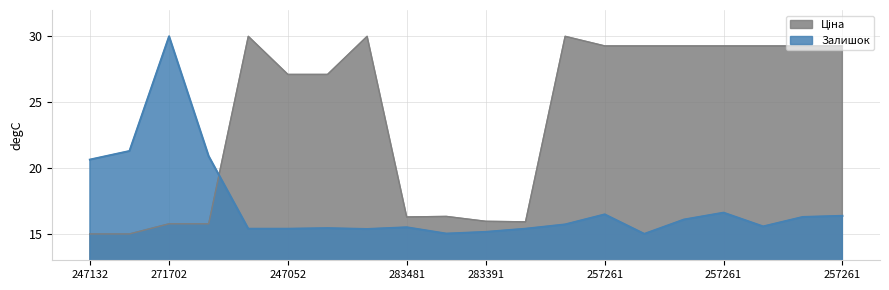

How many times do Залишок and Ціна cross each other?

1